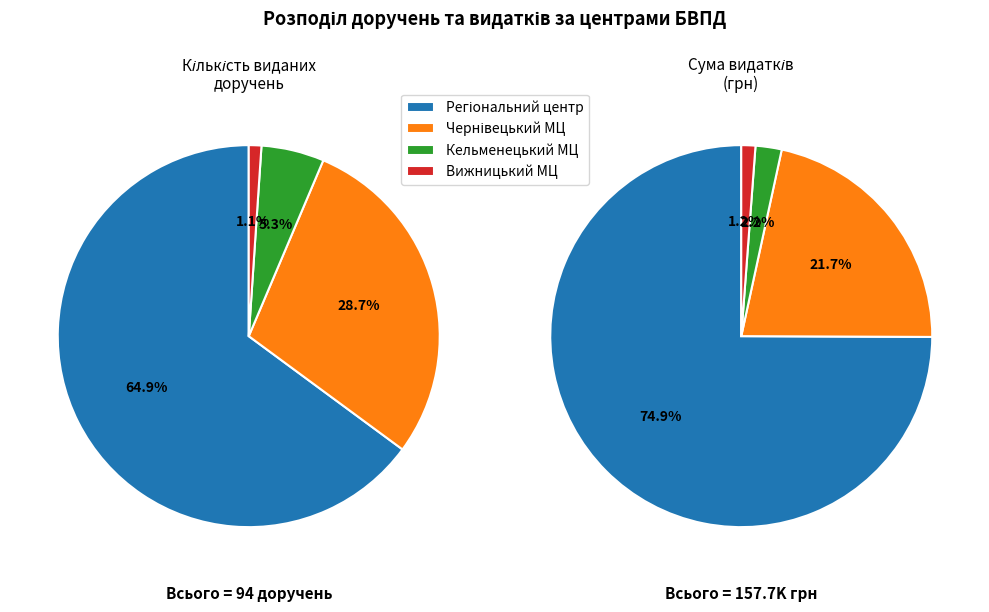

The 22 slice represents 12% of the pie. True or false?

False